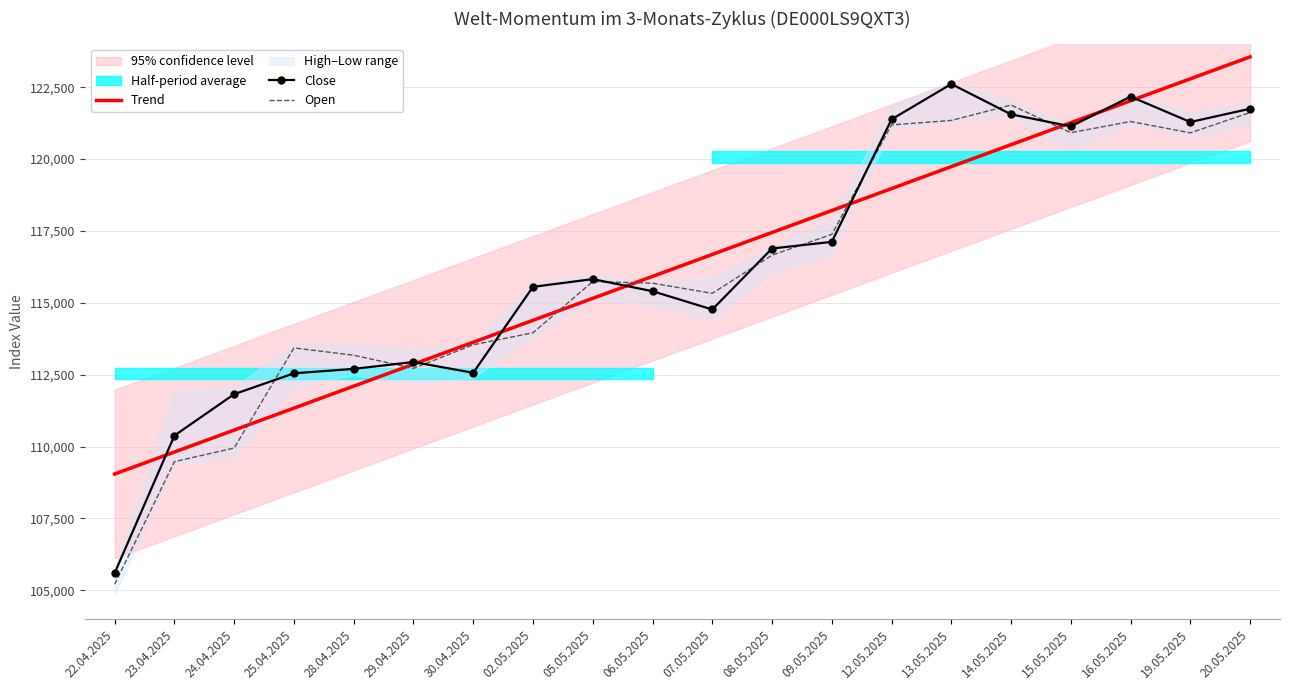

How many lines are shown in the chart?

3